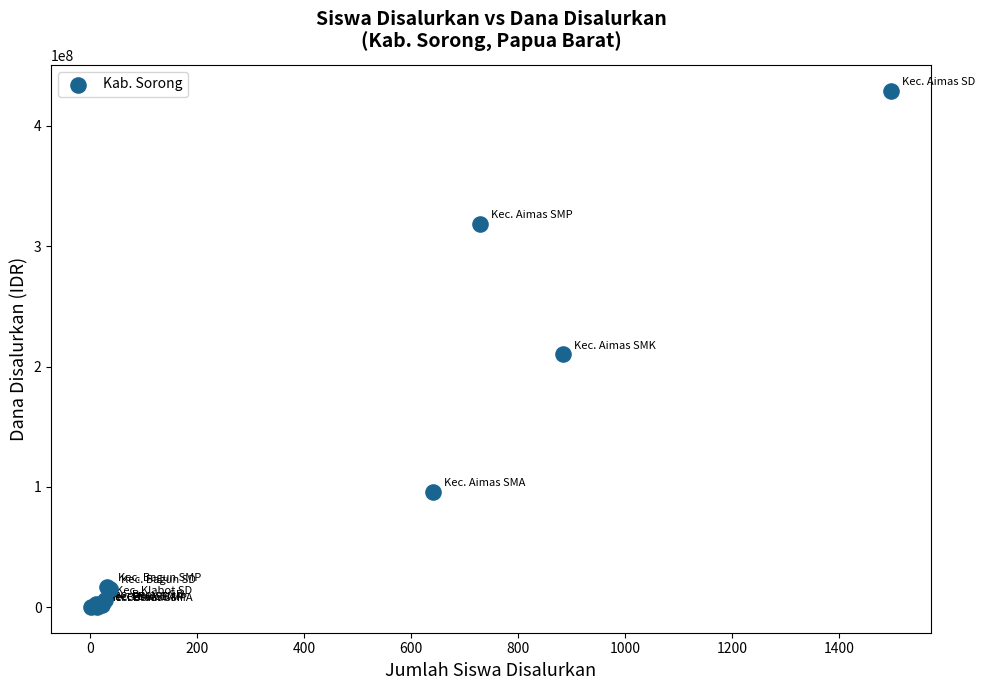

What Y value in the scatter plot is closest to 214725000?

210000000